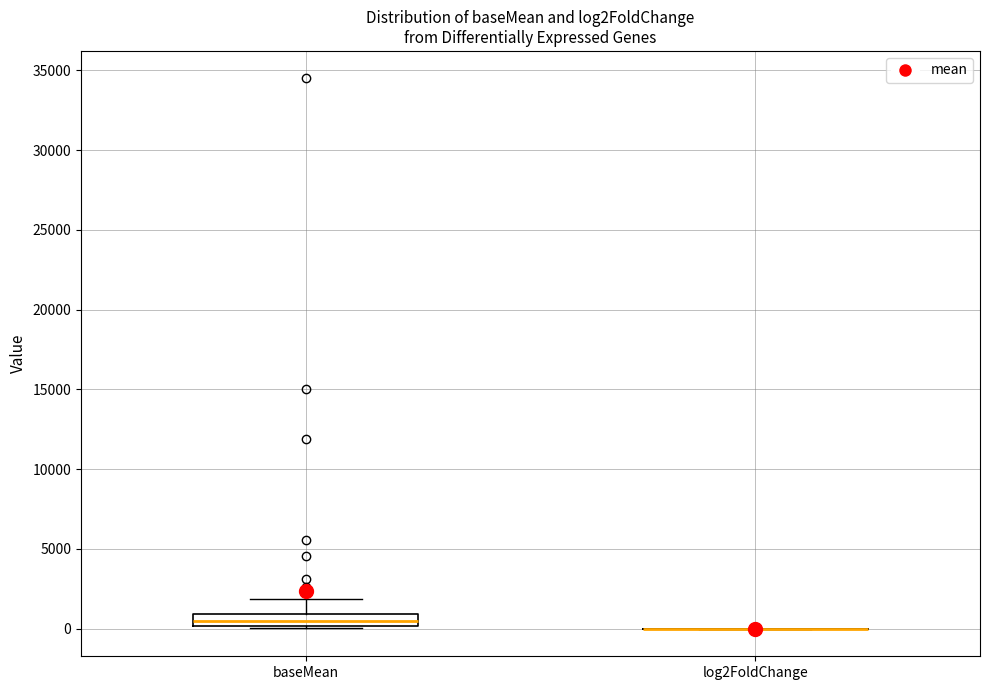

Reading left to right, transcribe this box plot: for each box, give where its median line is, the range the box spans, and where its two whiskers end, as read against the y-axis. The values are not printed on the chart, so give them approximately, as read against the axis.

baseMean: median 500, box 0 to 1000, whiskers 0 (just below the box's lower edge) to 2000
log2FoldChange: box collapsed to a line at 0, whiskers 0 to 0